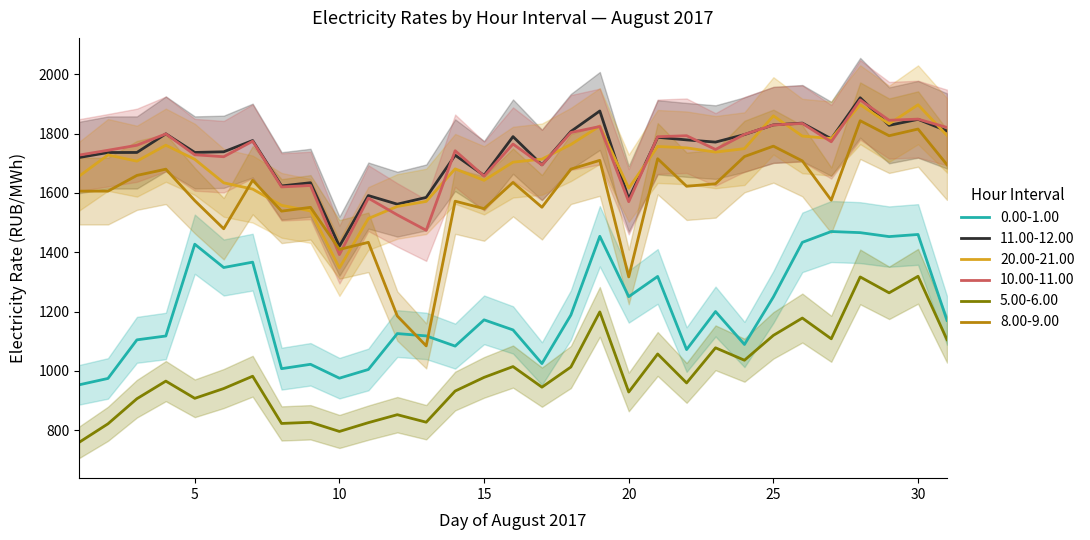

The value of 20.00-21.00 at 7 is 1613.0. True or false?

True